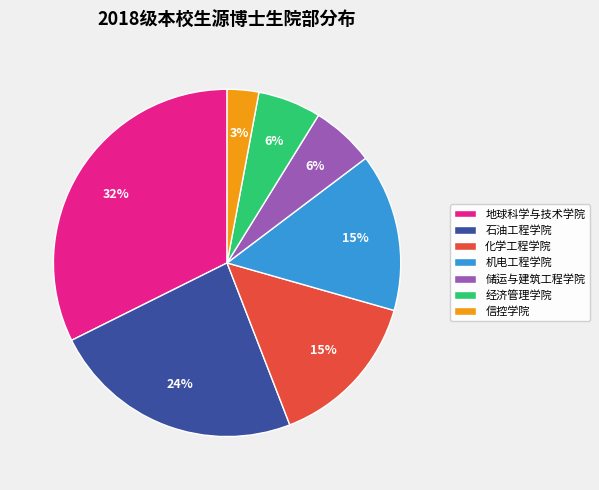

Is the sum of 信控学院 and 储运与建筑工程学院 greater than half?

No